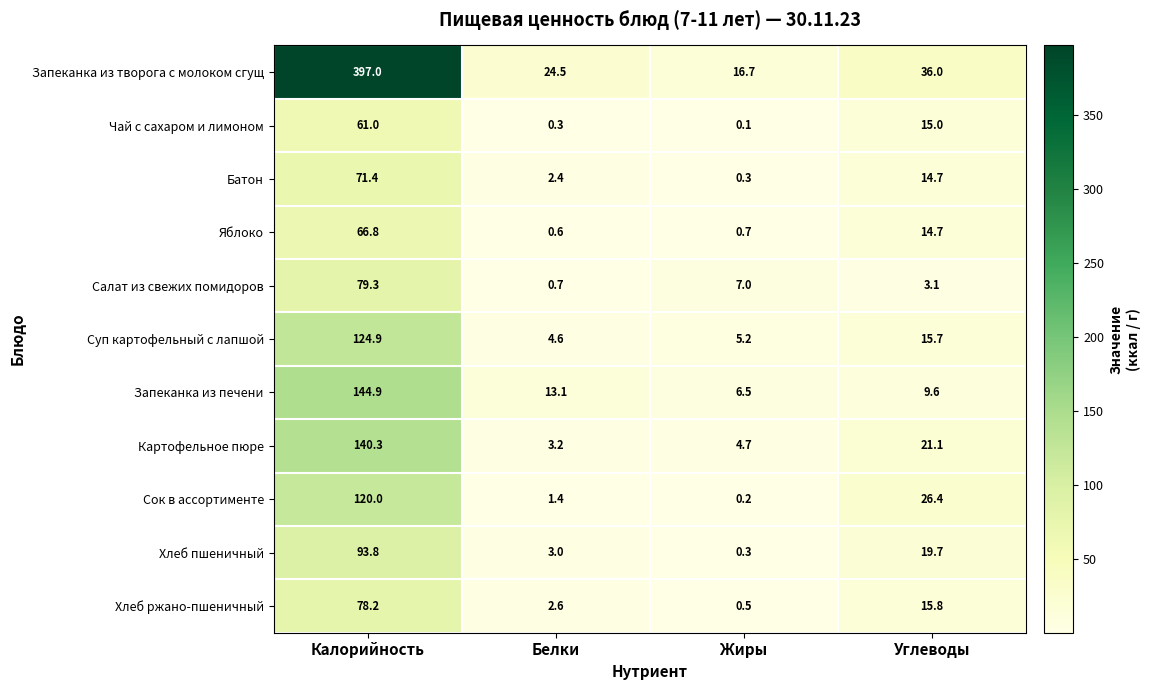

Which series has the largest total across all categories?

Запеканка из творога с молоком сгущ